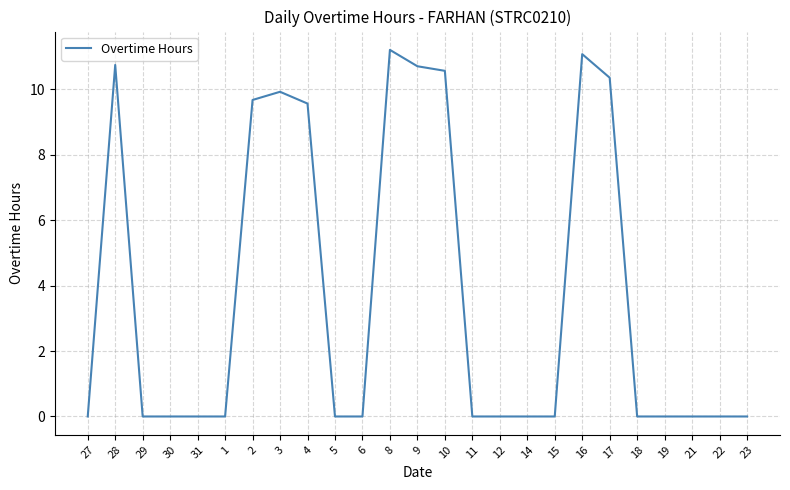

The chart shows a value of 0.0 at 15. True or false?

True